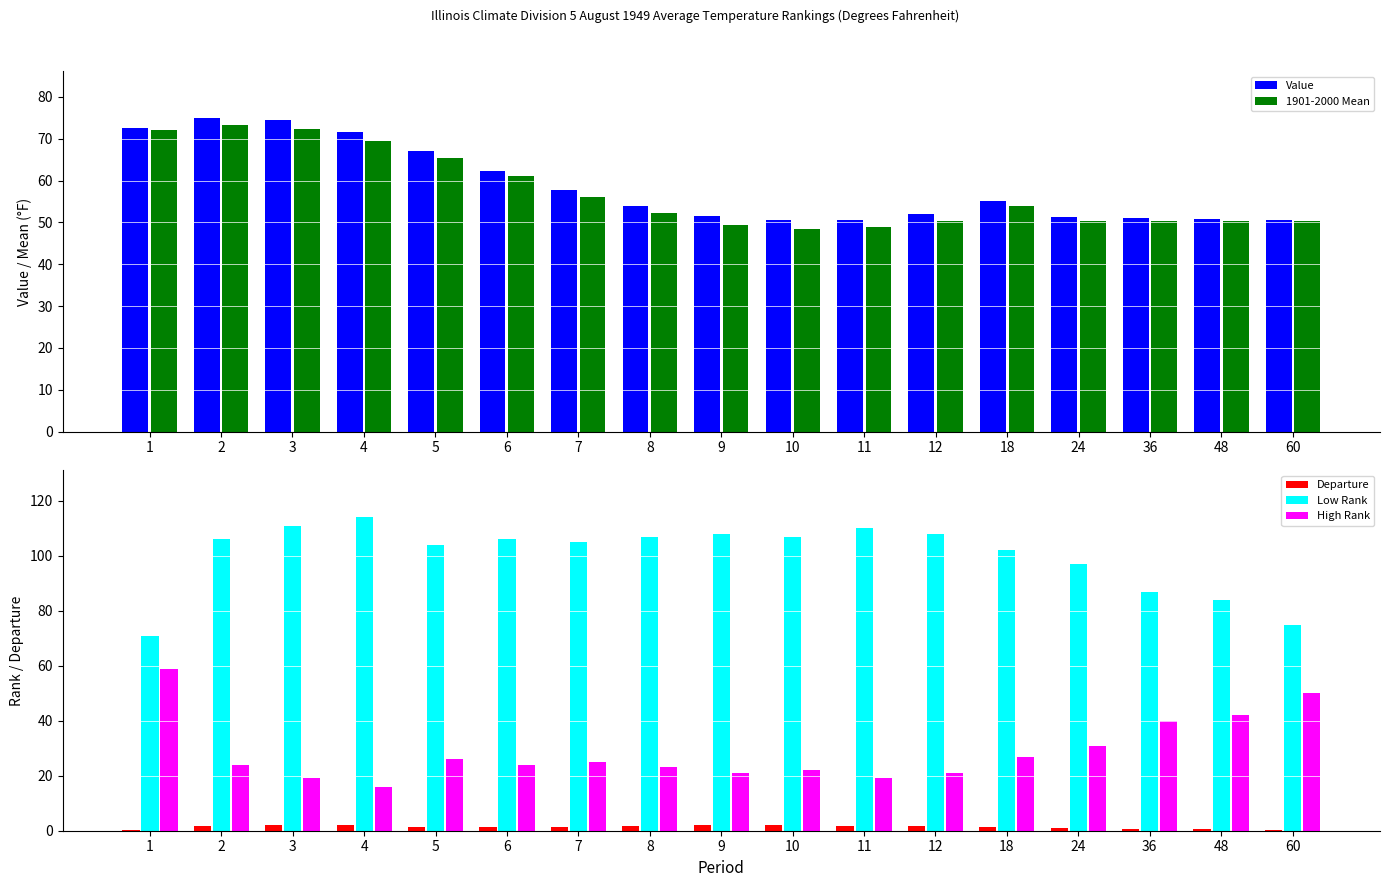

True or false: Departure has a value of 0.6 at 48.

True